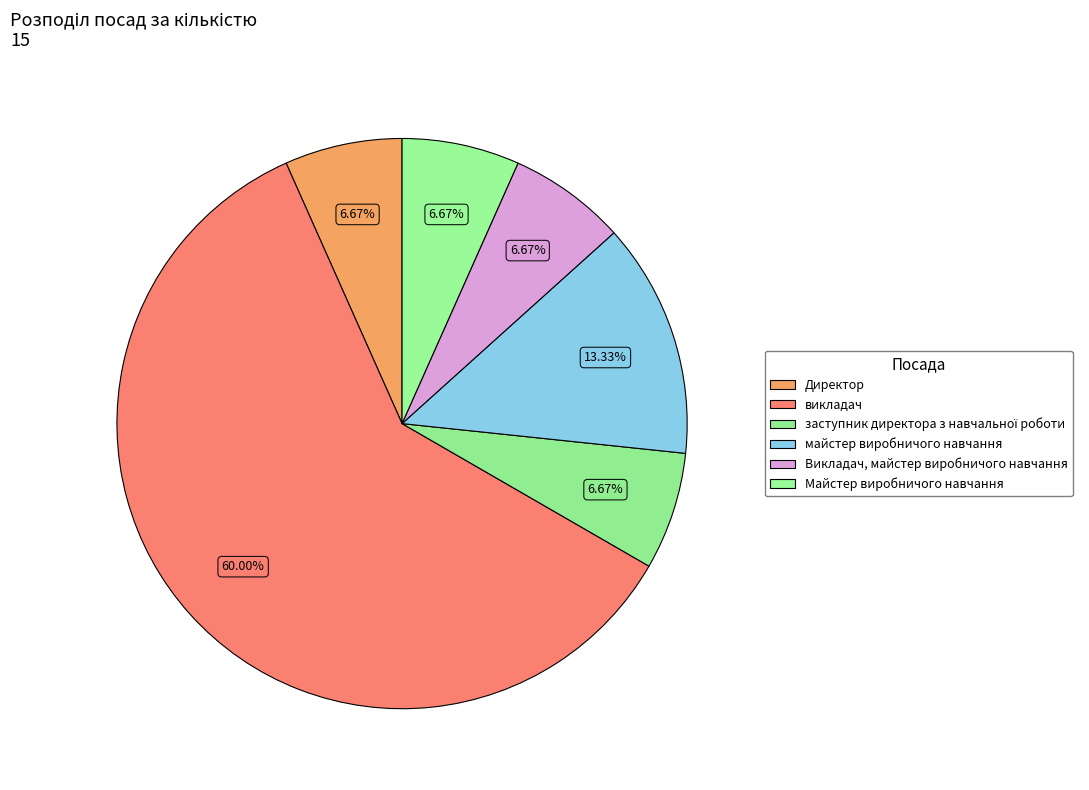

How many slices are in this pie chart?

6